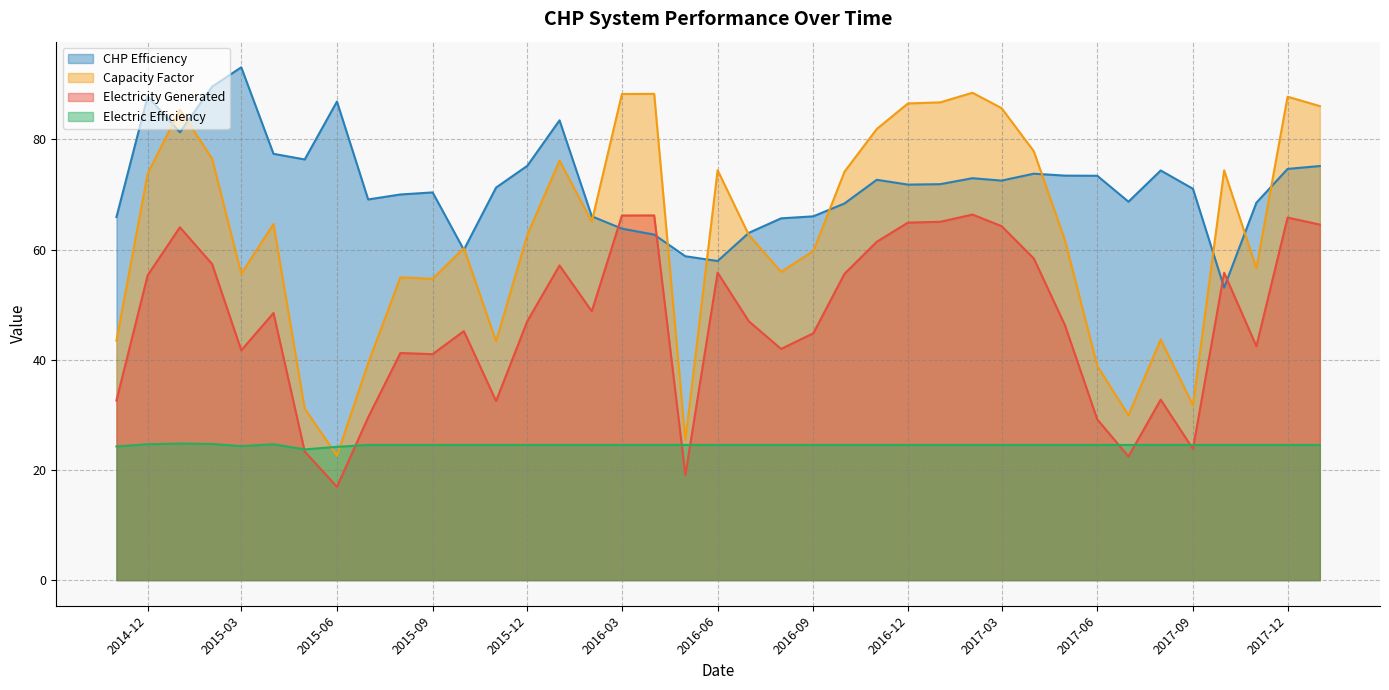

Rank the series at 2015-02 from highest to lowest value.

CHP Efficiency, Electricity Generated, Capacity Factor, Electric Efficiency